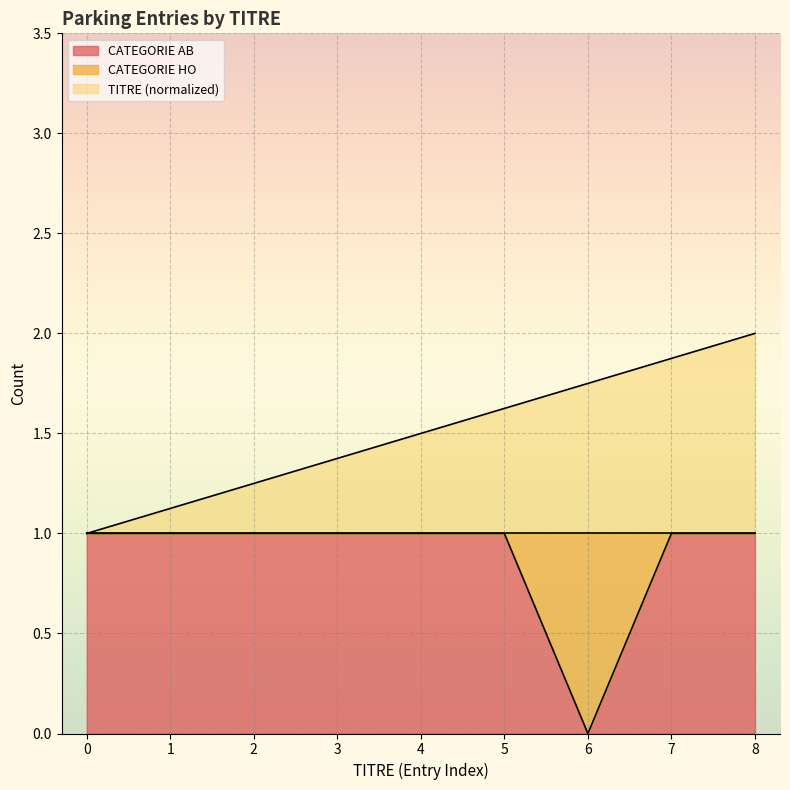

True or false: TITRE and CATEGORIE_AB cross at least once.

False